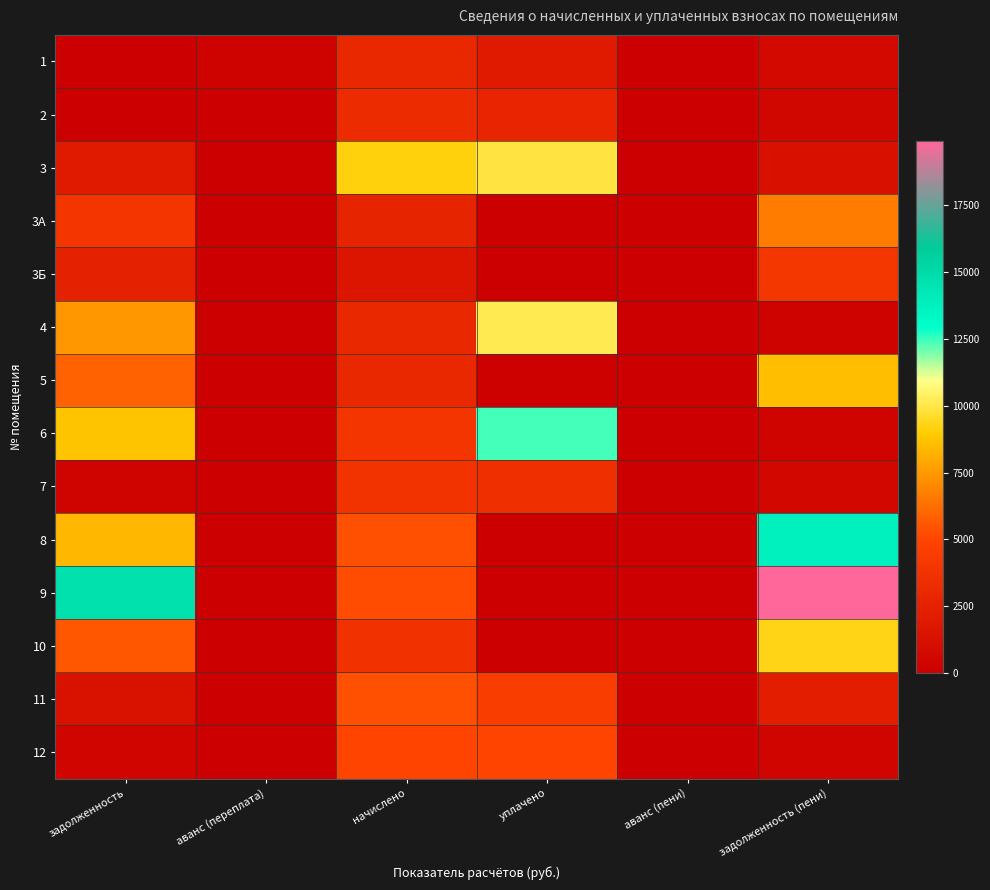

Reading left to right, transcribe all the data shown in this chart.

1: задолженность=0.0	аванс (переплата)=248.8	начислено=2993.8	уплачено=1997.1	аванс (пени)=0.0	задолженность (пени)=747.9
2: задолженность=0.0	аванс (переплата)=29.1	начислено=3242.4	уплачено=2740.0	аванс (пени)=0.0	задолженность (пени)=473.3
3: задолженность=1995.0	аванс (переплата)=0.0	начислено=9163.4	уплачено=9950.0	аванс (пени)=0.0	задолженность (пени)=1208.3
3А: задолженность=3968.9	аванс (переплата)=0.0	начислено=2650.3	уплачено=0.0	аванс (пени)=0.0	задолженность (пени)=6619.2
3Б: задолженность=2416.3	аванс (переплата)=0.0	начислено=1613.5	уплачено=0.0	аванс (пени)=0.0	задолженность (пени)=4029.8
4: задолженность=7426.6	аванс (переплата)=0.0	начислено=2974.3	уплачено=10152.5	аванс (пени)=0.0	задолженность (пени)=248.4
5: задолженность=5847.4	аванс (переплата)=0.0	начислено=2961.4	уплачено=203.0	аванс (пени)=0.0	задолженность (пени)=8605.8
6: задолженность=8765.7	аванс (переплата)=0.0	начислено=3946.3	уплачено=12383.2	аванс (пени)=0.0	задолженность (пени)=328.9
7: задолженность=317.0	аванс (переплата)=0.0	начислено=3803.8	уплачено=3516.8	аванс (пени)=0.0	задолженность (пени)=603.9
8: задолженность=8398.0	аванс (переплата)=0.0	начислено=5313.6	уплачено=0.0	аванс (пени)=0.0	задолженность (пени)=13711.6
9: задолженность=14707.2	аванс (переплата)=0.0	начислено=5220.5	уплачено=0.0	аванс (пени)=0.0	задолженность (пени)=19927.7
10: задолженность=5560.3	аванс (переплата)=0.0	начислено=3713.0	уплачено=0.0	аванс (пени)=0.0	задолженность (пени)=9273.4
11: задолженность=1328.2	аванс (переплата)=0.0	начислено=5313.6	уплачено=4444.0	аванс (пени)=0.0	задолженность (пени)=2197.8
12: задолженность=402.1	аванс (переплата)=0.0	начислено=5028.5	уплачено=5027.3	аванс (пени)=0.0	задолженность (пени)=403.3